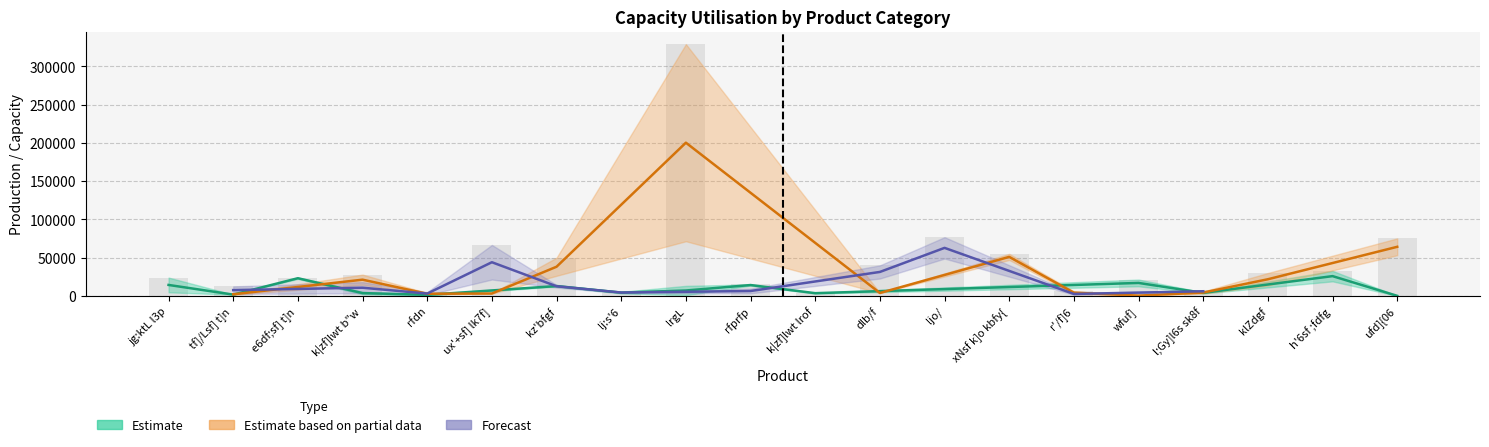

At which category is the sum across all series the highest?

lrgL